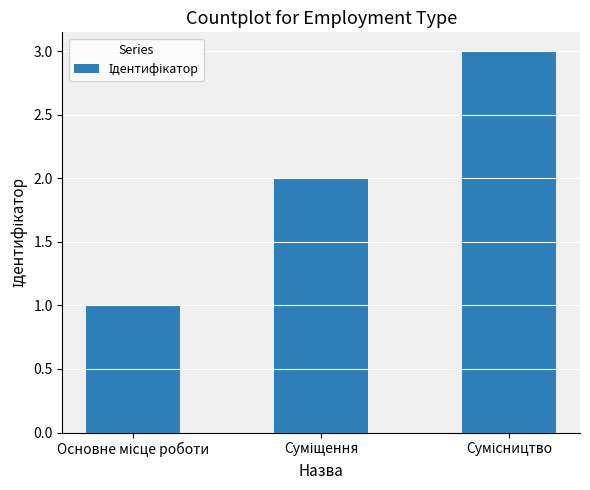

Reading right to left, what are all the values shown in this chart?

3	2	1